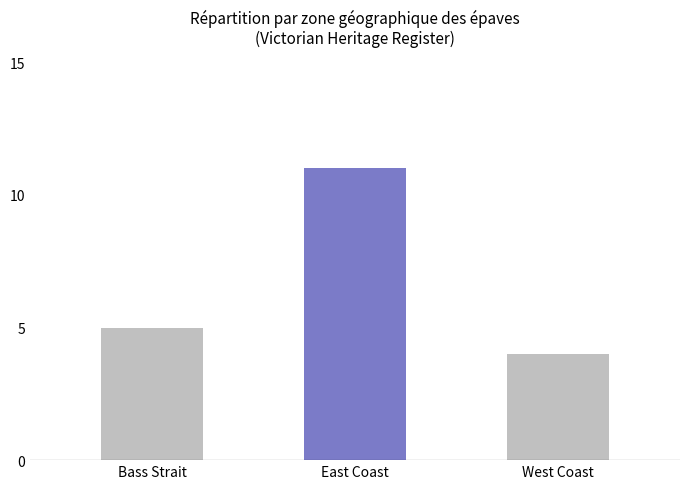

Reading left to right, what are all the values shown in this chart?

Bass Strait=5	East Coast=11	West Coast=4